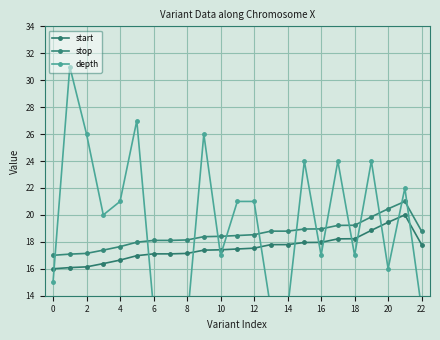

What is the value of the stop point at the 10th from the left?

18.4